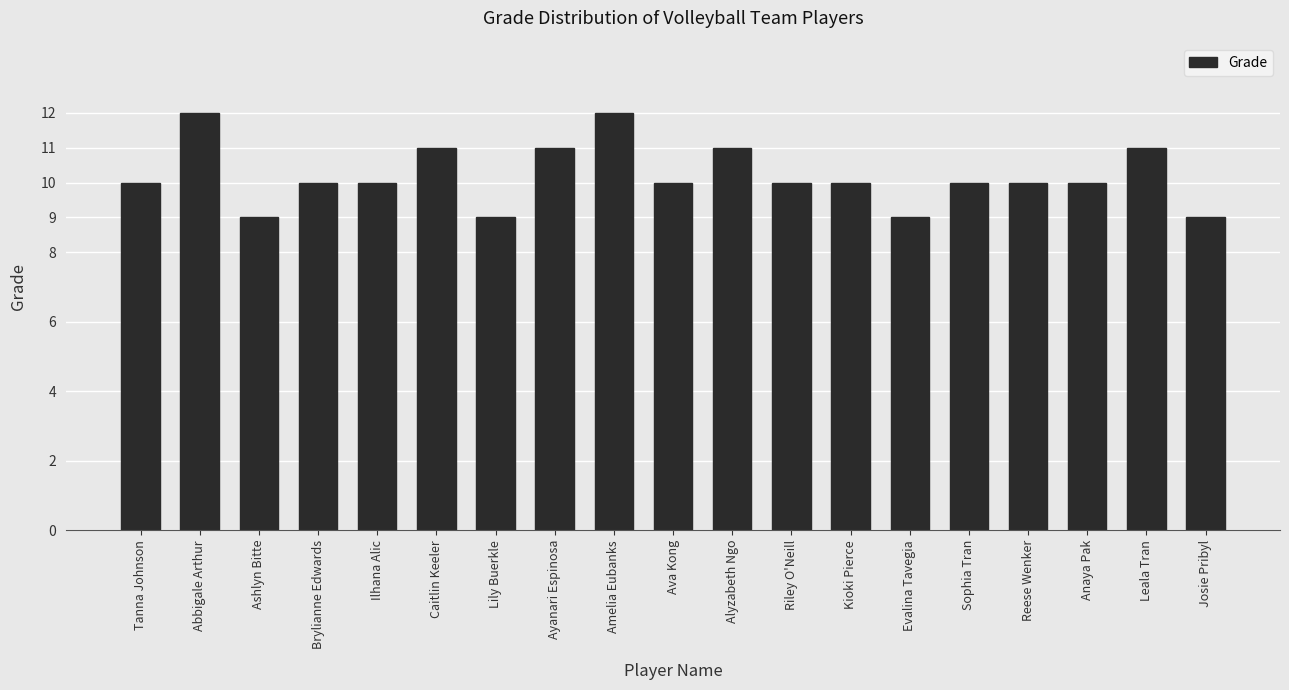

What is the label of the 9th bar from the left?

Amelia Eubanks